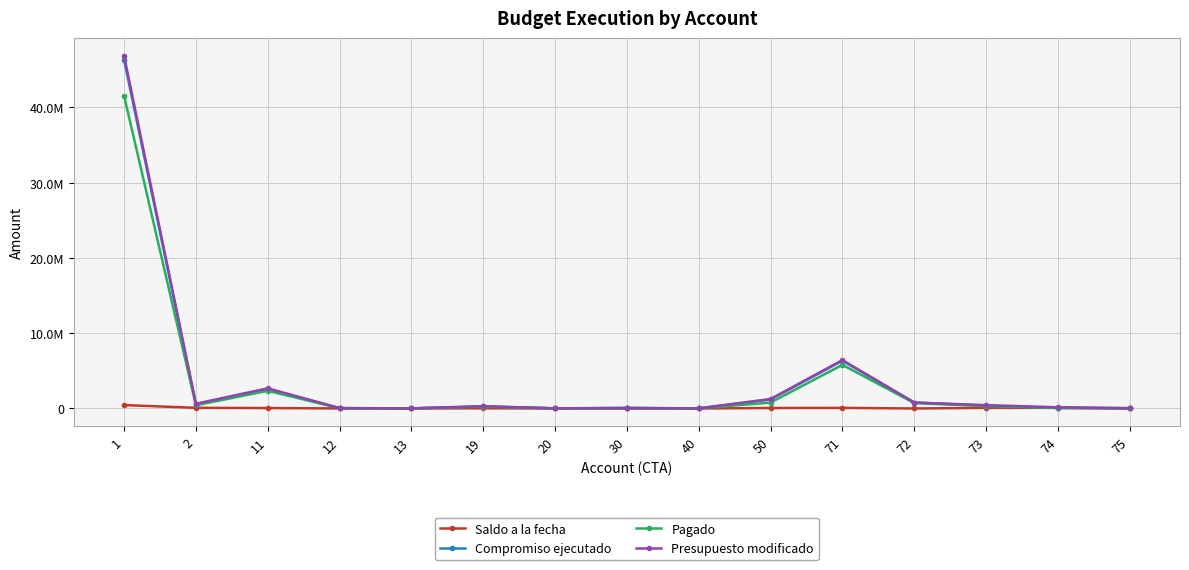

At which category does Presupuesto modificado reach its first local peak?

11